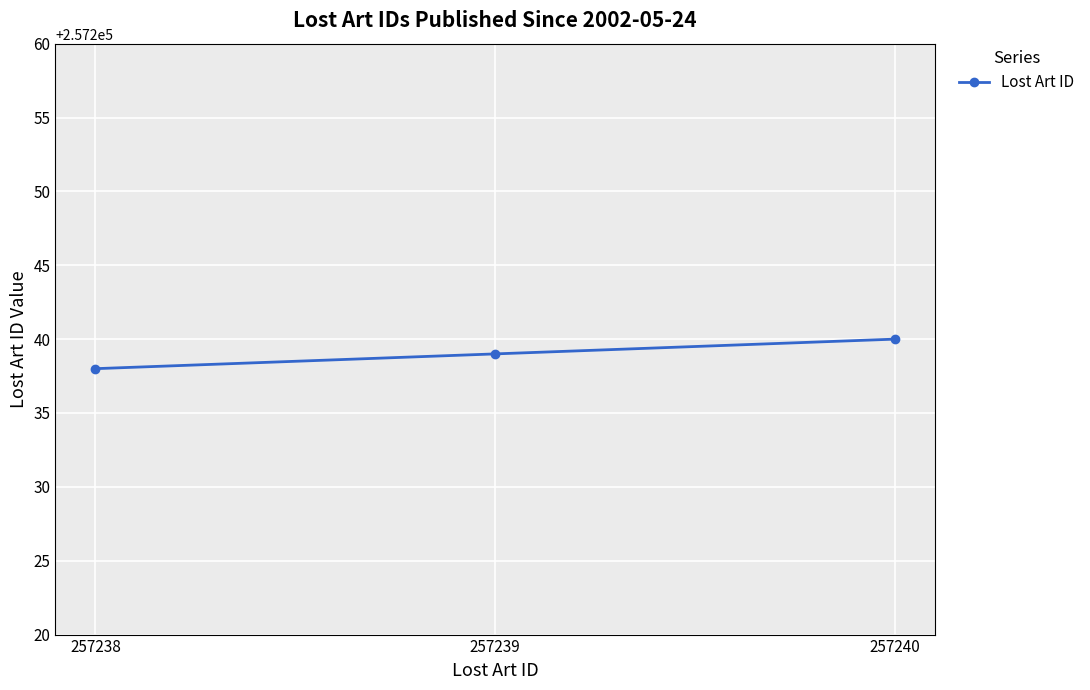

Approximately how many times larger is the value at 257238 compared to 257240?

1.0